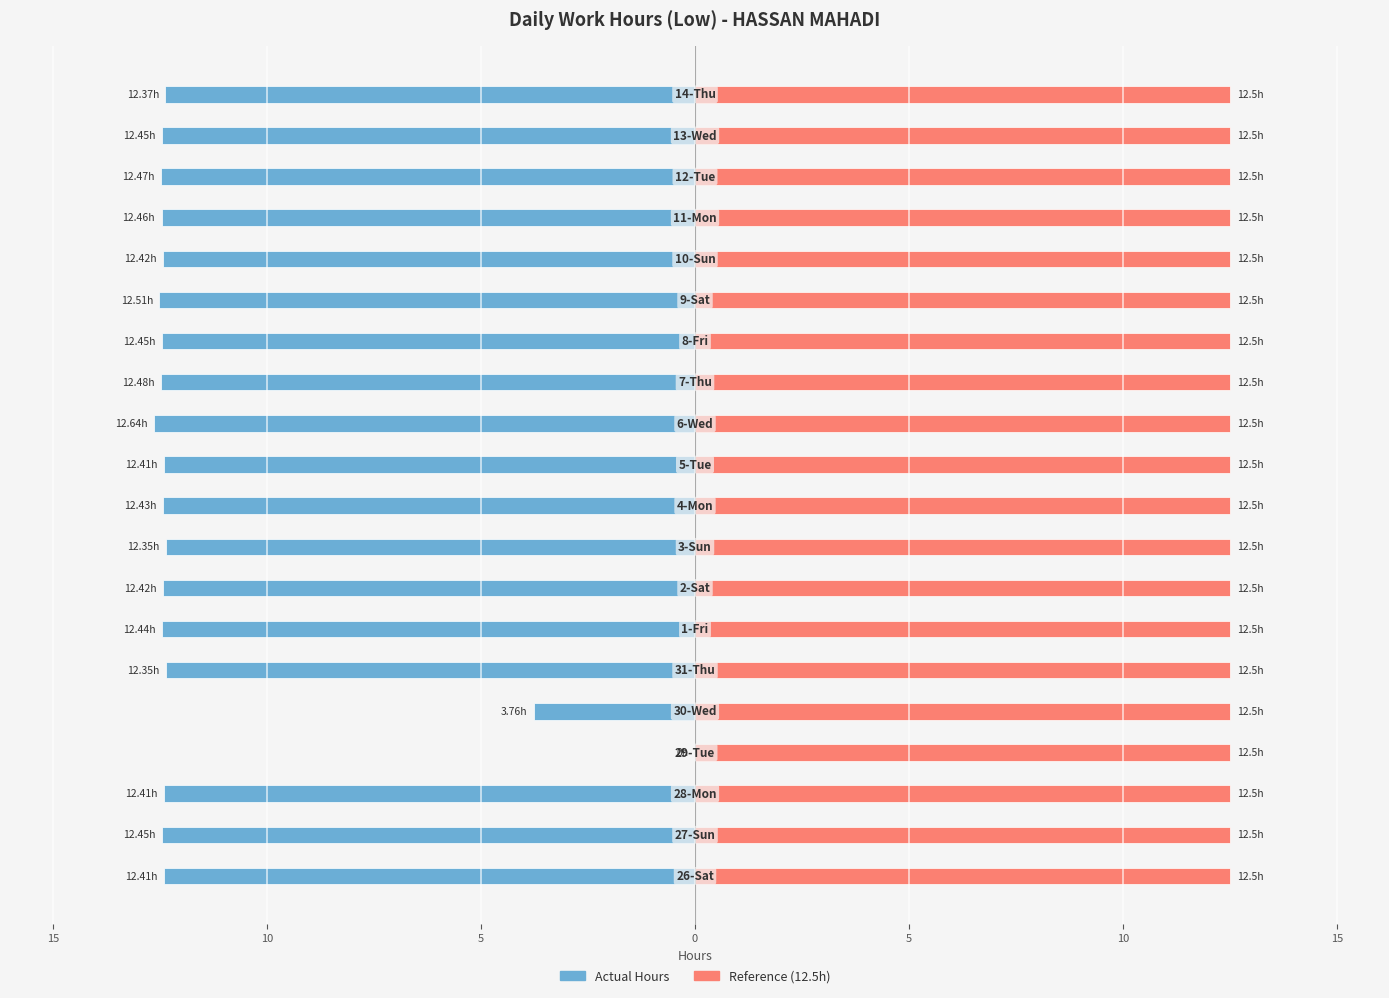

What are all the series names shown in the legend?

Actual Hours, Reference (12.5h)